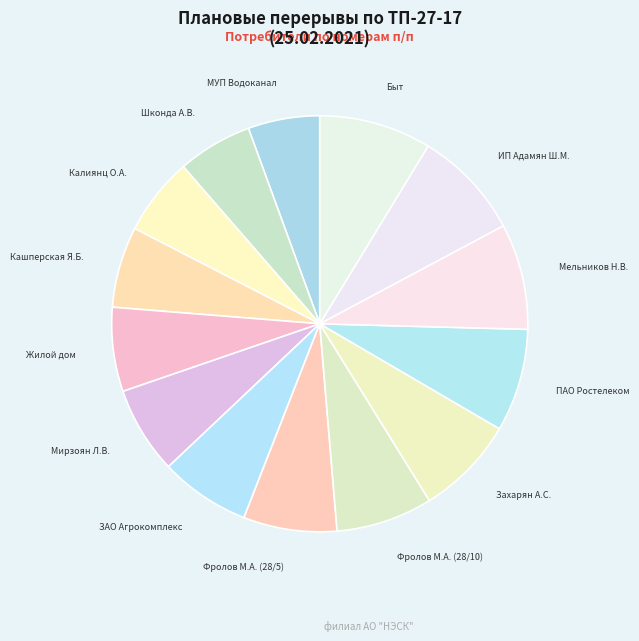

Count the number of slices in the pie.

14